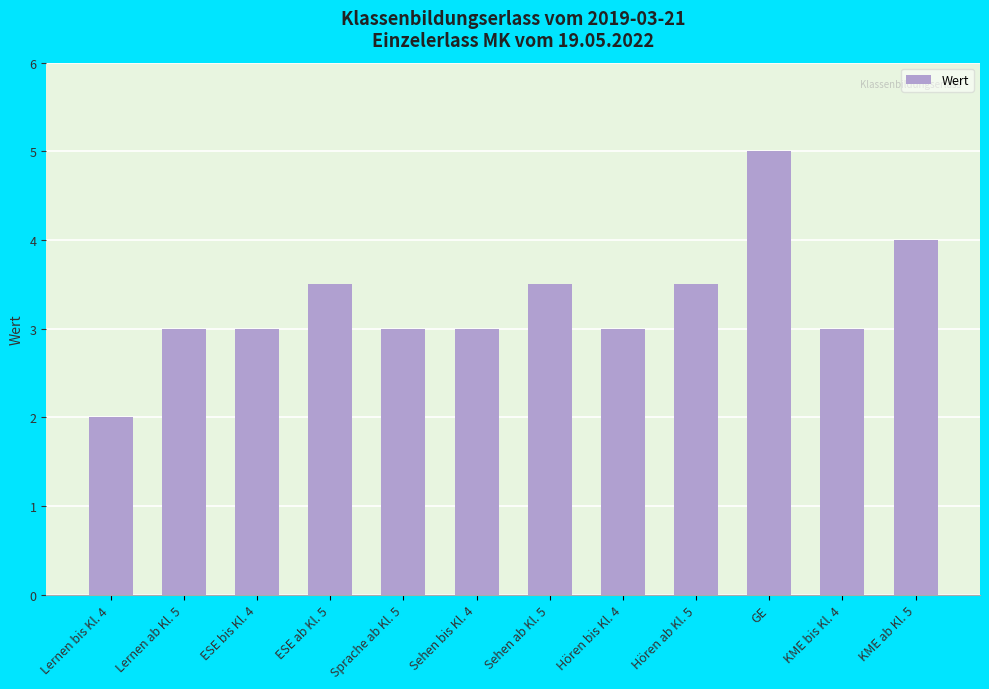

The chart shows a value of 3.0 at ESE bis Kl. 4. True or false?

True